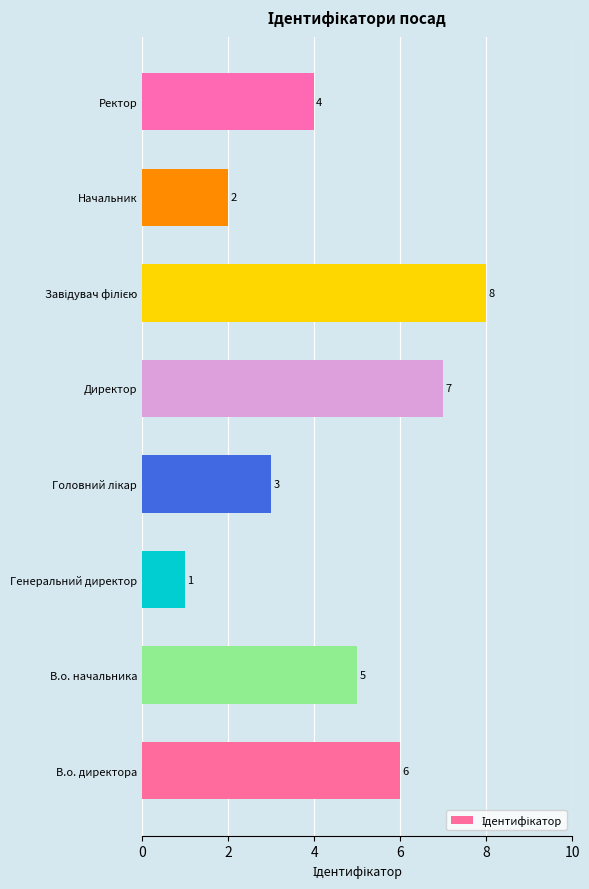

How many distinct data groups are displayed?

1